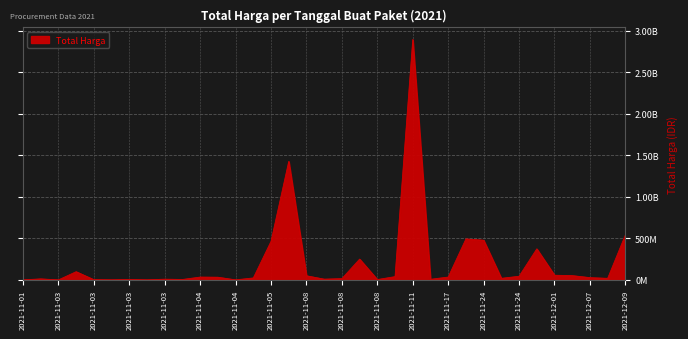

Which label corresponds to the largest value in the chart?

2021-11-11